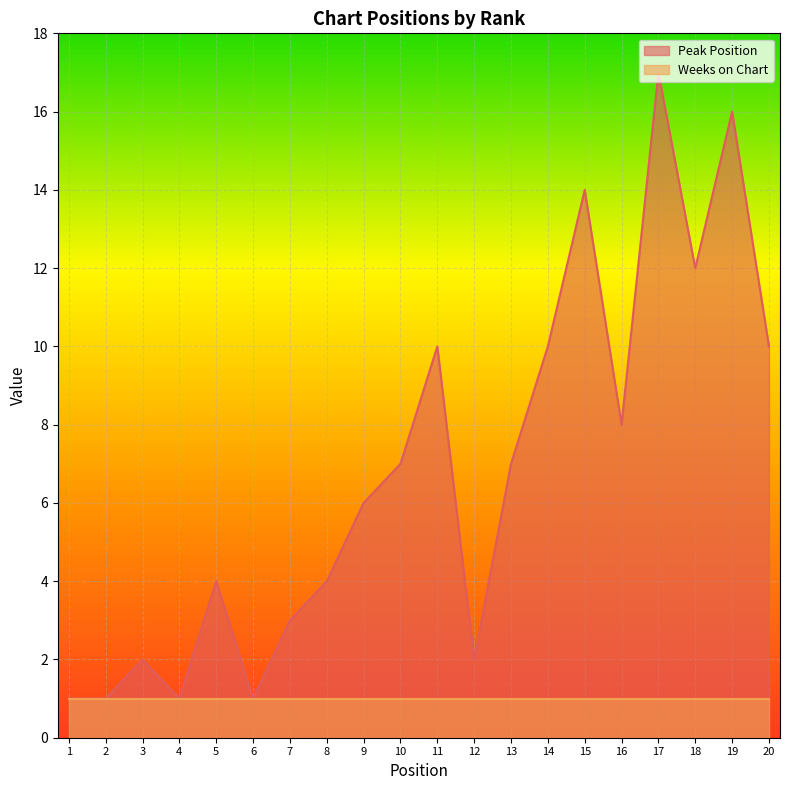

How many lines are shown in the chart?

2